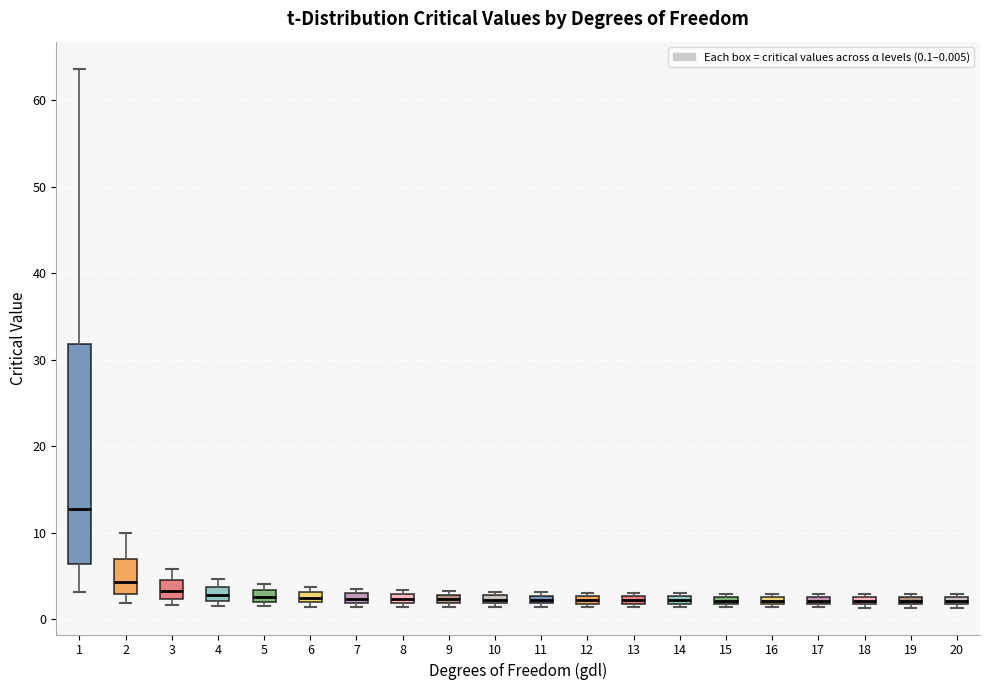

Comparing the boxes themselves (not the whiskers), which one is the tallest?

1